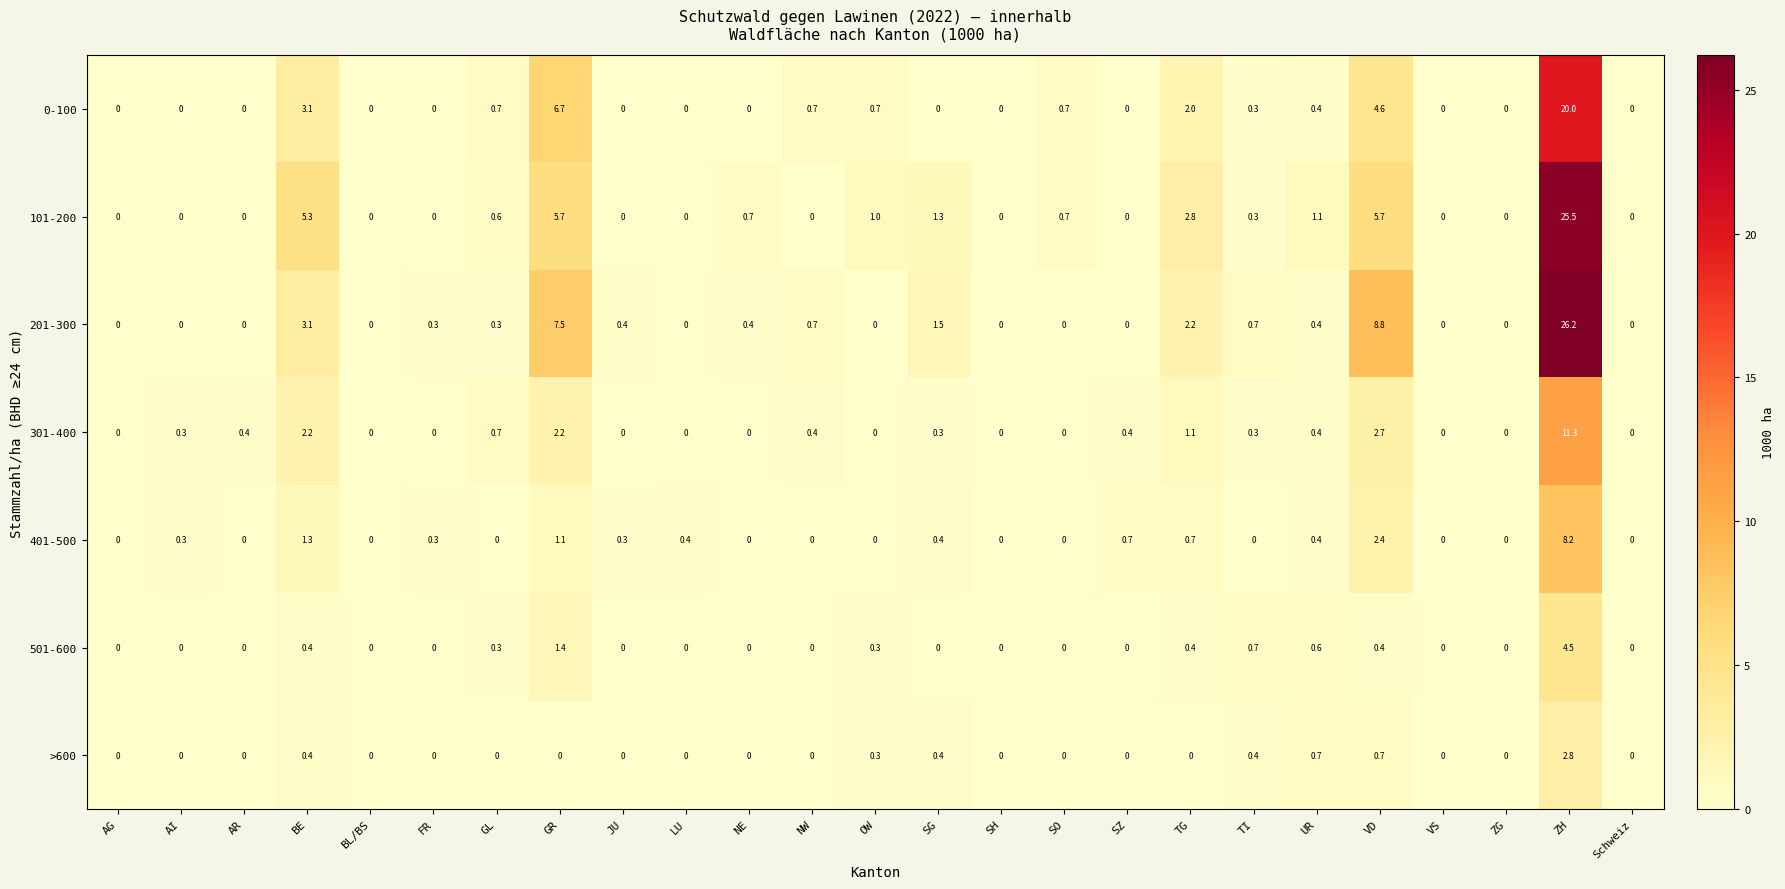

Which series has the widest spread of values?

201-300